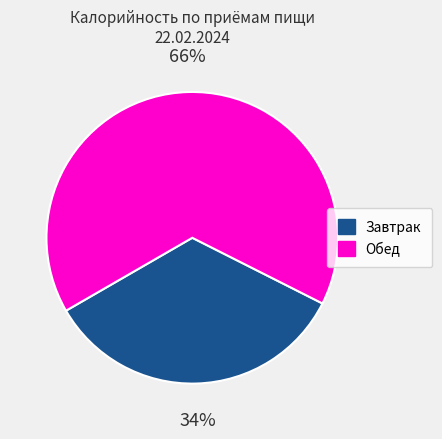

How many segments does this pie chart have?

2